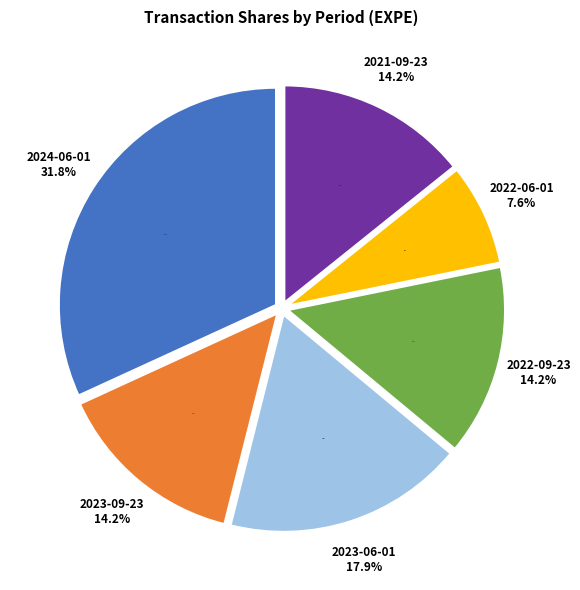

Is 2023-06-01 the majority of the pie?

No